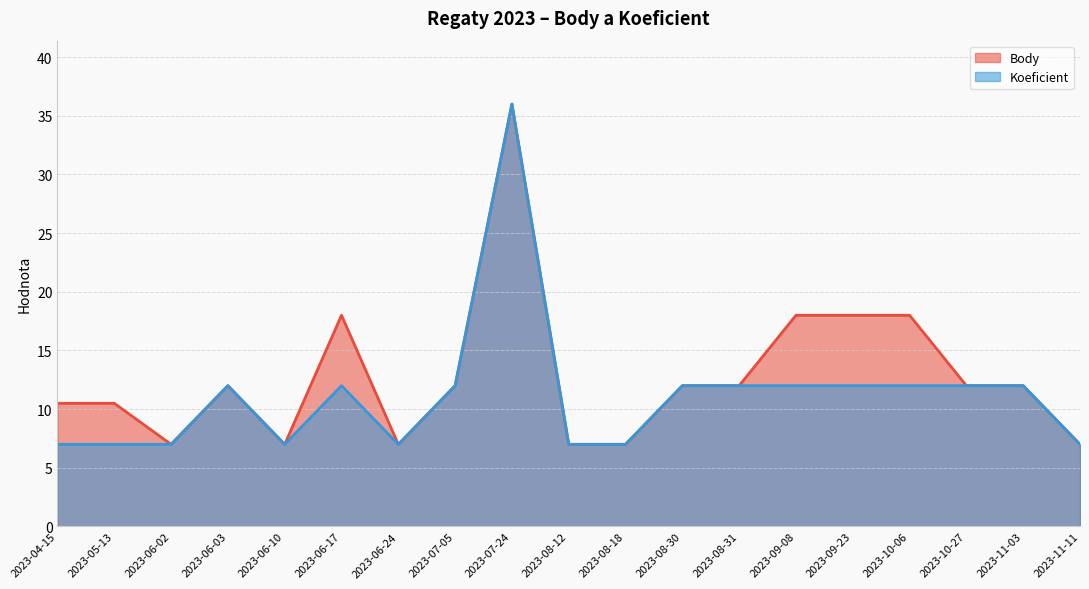

Reading left to right, what are all the values shown in this chart?

Body: 10.5	10.5	7.0	12.0	7.0	18.0	7.0	12.0	36.0	7.0	7.0	12.0	12.0	18.0	18.0	18.0	12.0	12.0	7.0
Koeficient: 7.0	7.0	7.0	12.0	7.0	12.0	7.0	12.0	36.0	7.0	7.0	12.0	12.0	12.0	12.0	12.0	12.0	12.0	7.0